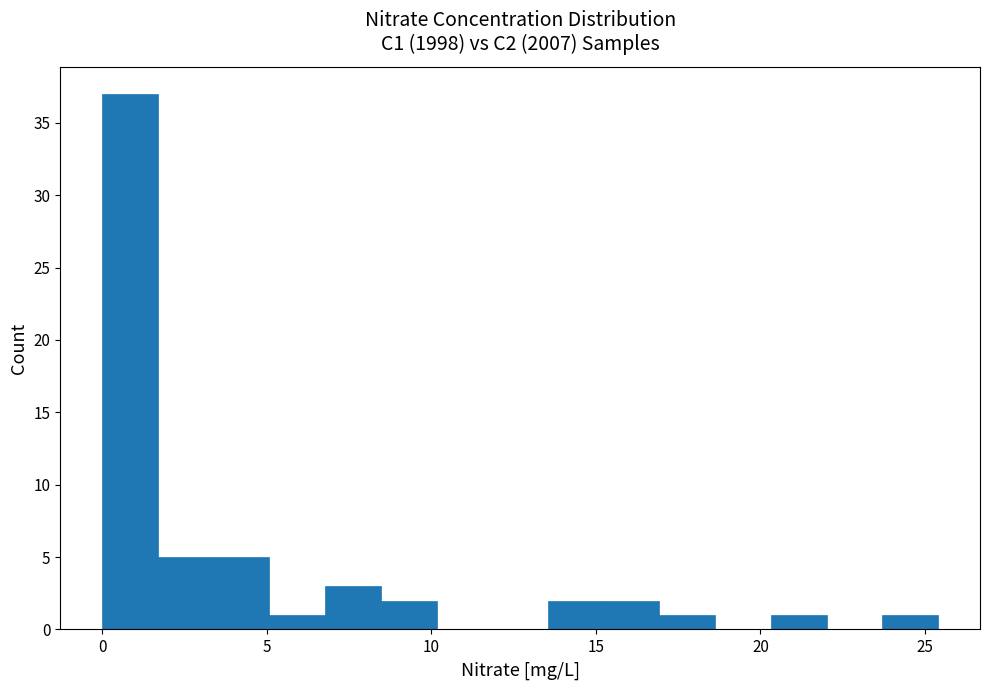

Read against the x-axis, roughly where is the centre of the tallest bar?

1.0